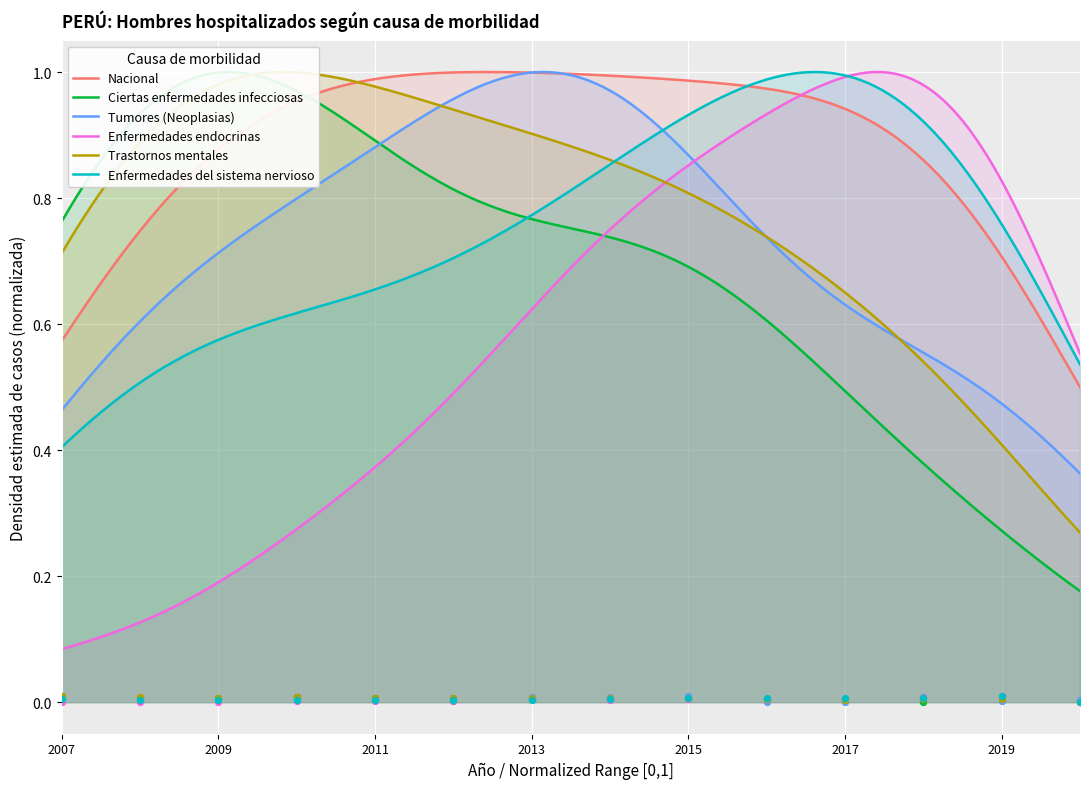

What are all the series names shown in the legend?

Nacional, Ciertas enfermedades infecciosas, Tumores (Neoplasias), Enfermedades endocrinas, Trastornos mentales, Enfermedades del sistema nervioso